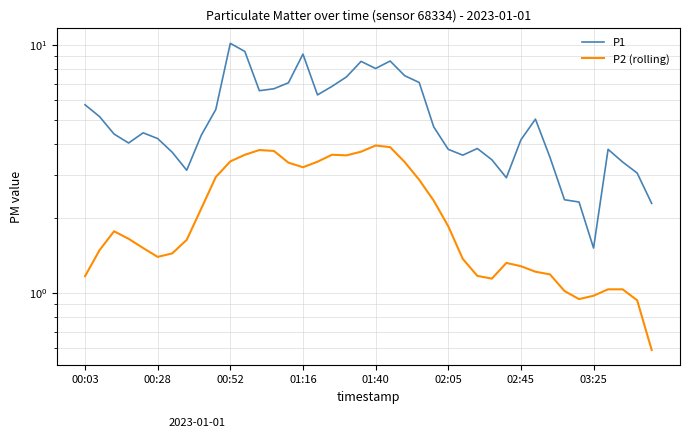

Between 9 and 00:03, which is larger?

00:03